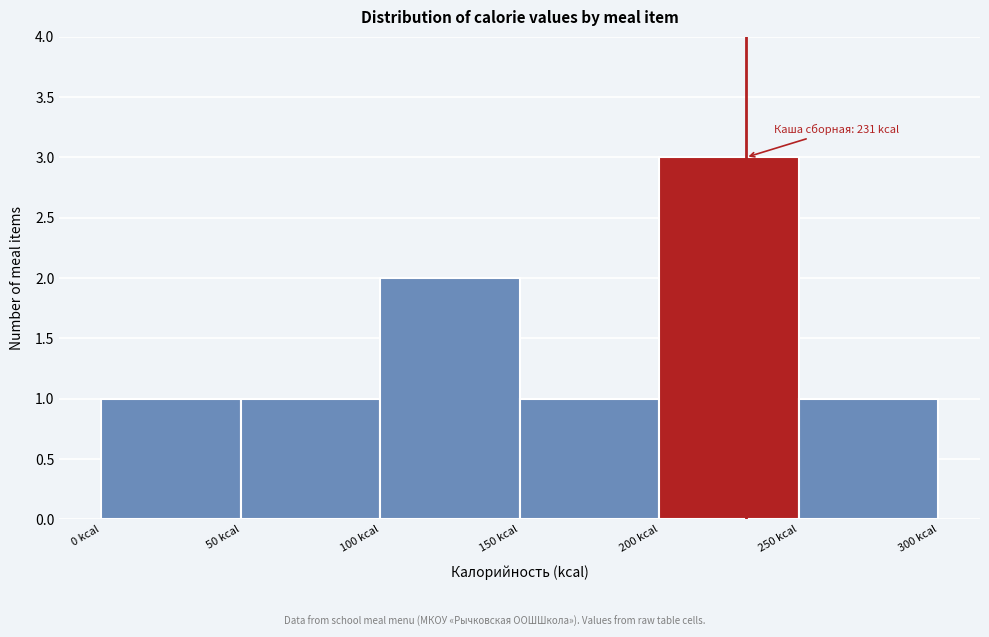

Over which range of the x-axis is the bar tallest?

200 to 250